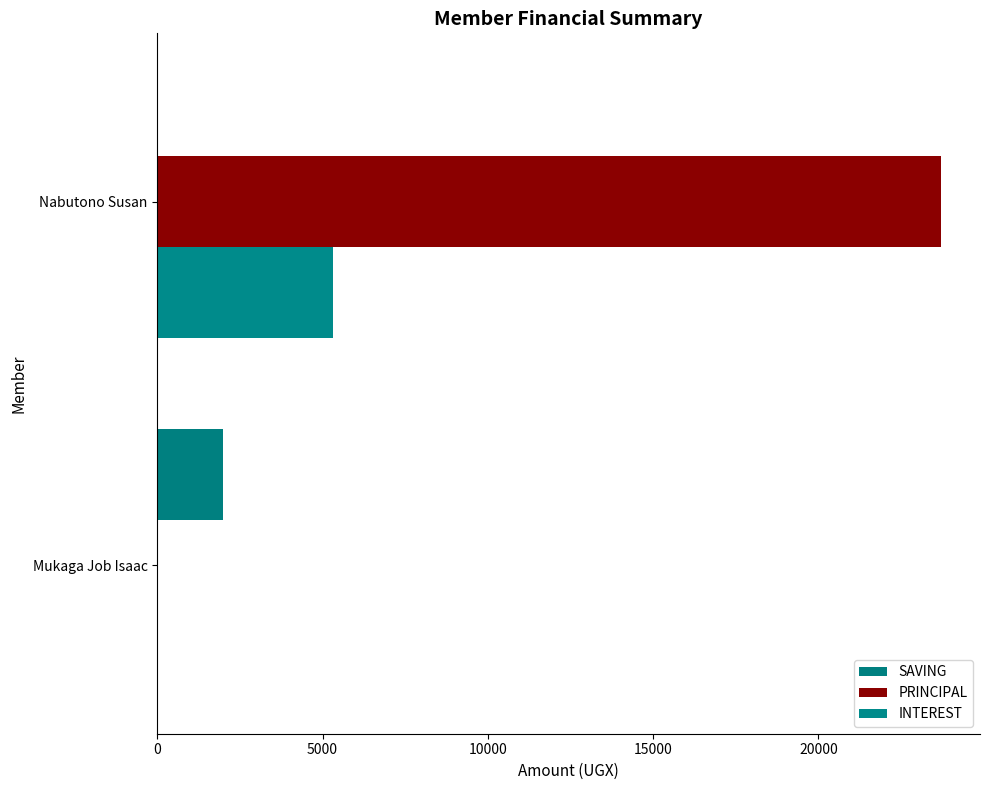

What are all the series names shown in the legend?

SAVING, PRINCIPAL, INTEREST